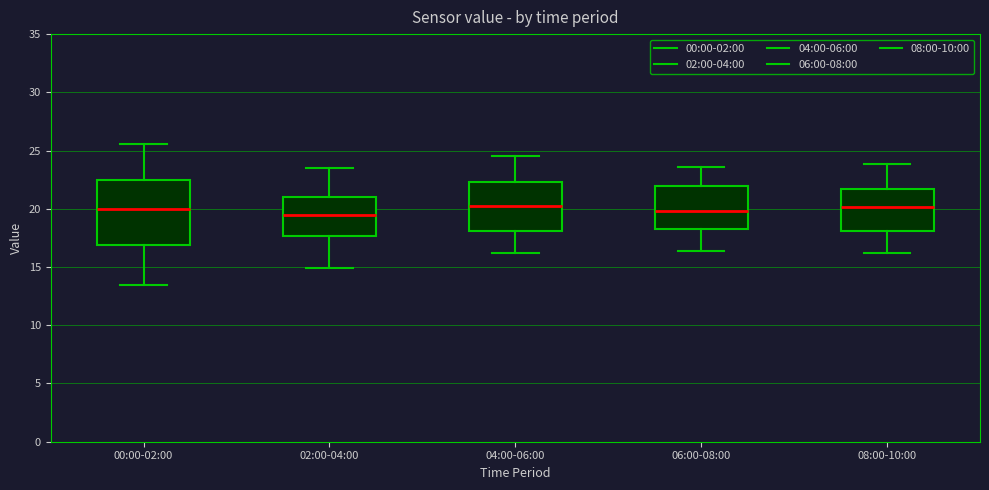

Comparing the boxes themselves (not the whiskers), which one is the tallest?

00:00-02:00